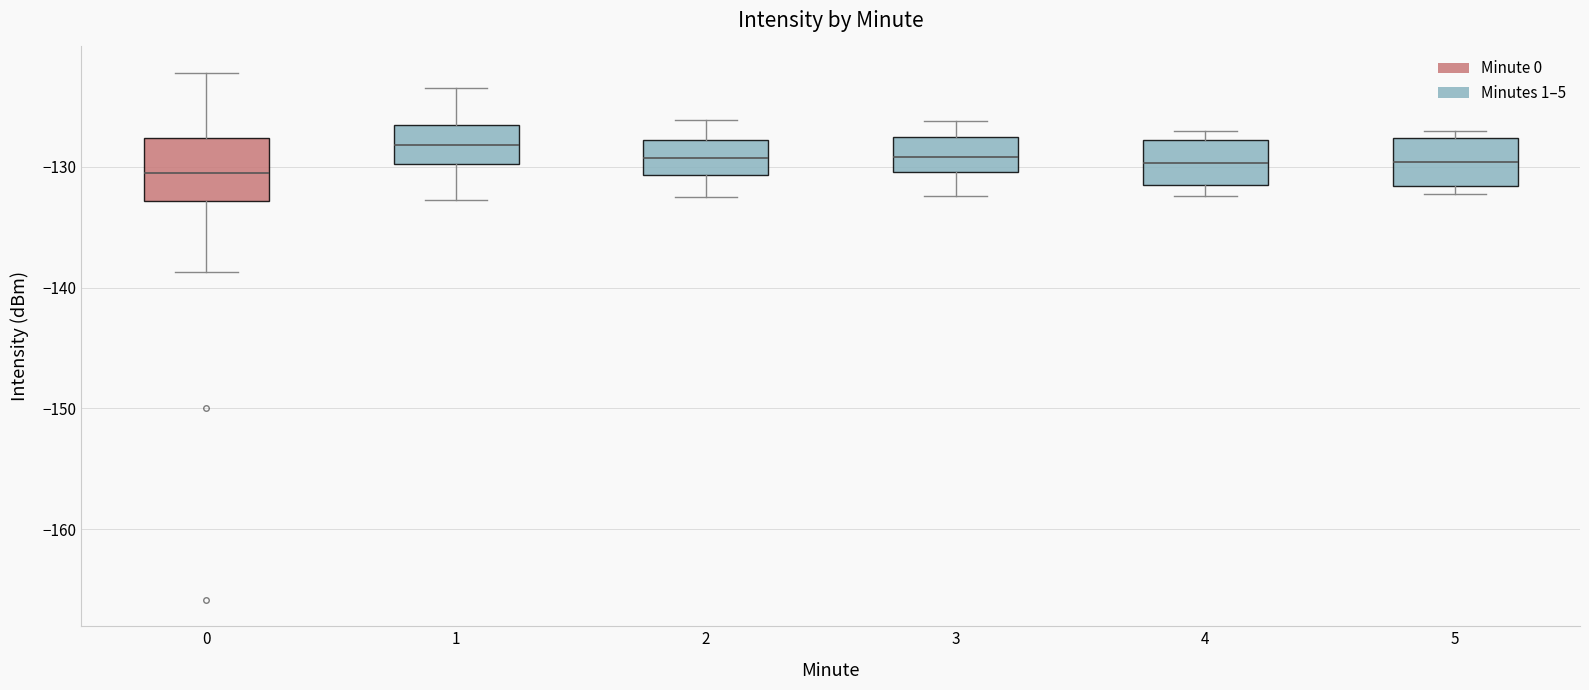

Reading left to right, transcribe this box plot: for each box, give where its median line is, the range the box spans, and where its two whiskers end, as read against the y-axis. The values are not printed on the chart, so give them approximately, as read against the axis.

0: median -130, box -133 to -128, whiskers -139 to -122
1: median -128, box -130 to -126, whiskers -133 to -123
2: median -129, box -131 to -128, whiskers -132 to -126
3: median -129, box -130 to -128, whiskers -132 to -126
4: median -130, box -132 to -128, whiskers -132 (just below the box's lower edge) to -127
5: median -130, box -132 to -128, whiskers -132 (just below the box's lower edge) to -127